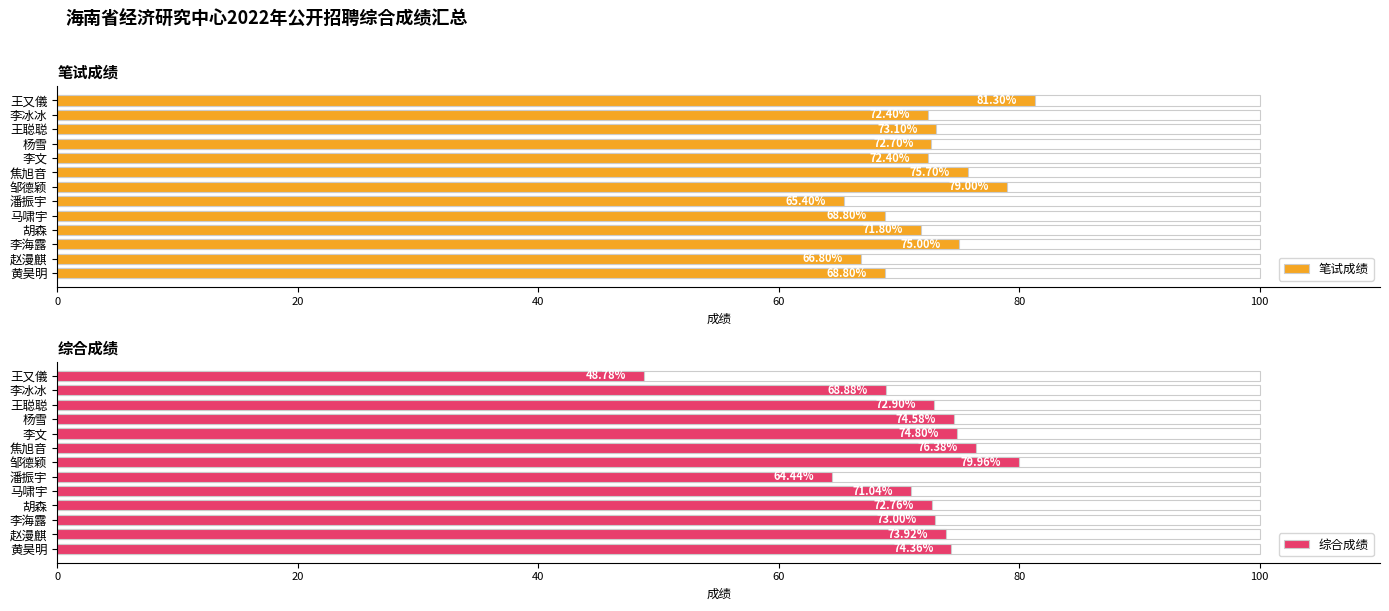

At 黄昊明, list the series in order from smallest to largest.

笔试成绩, 综合成绩